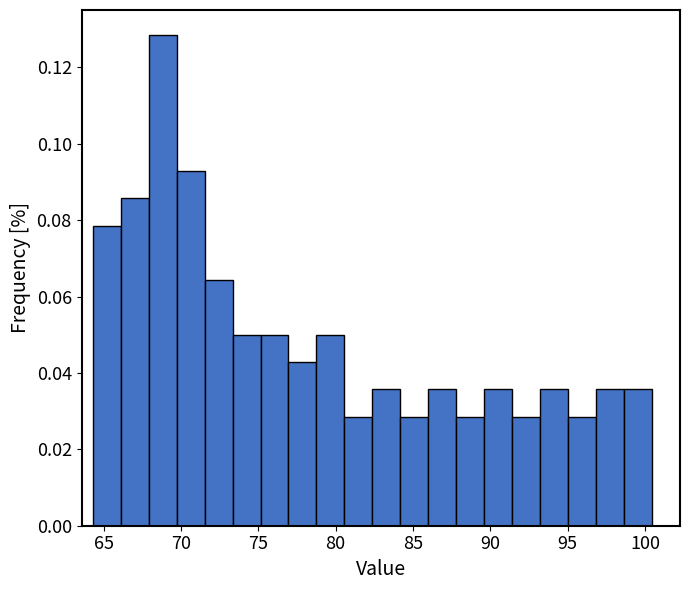

Read against the x-axis, roughly where is the centre of the tallest bar?

69.0